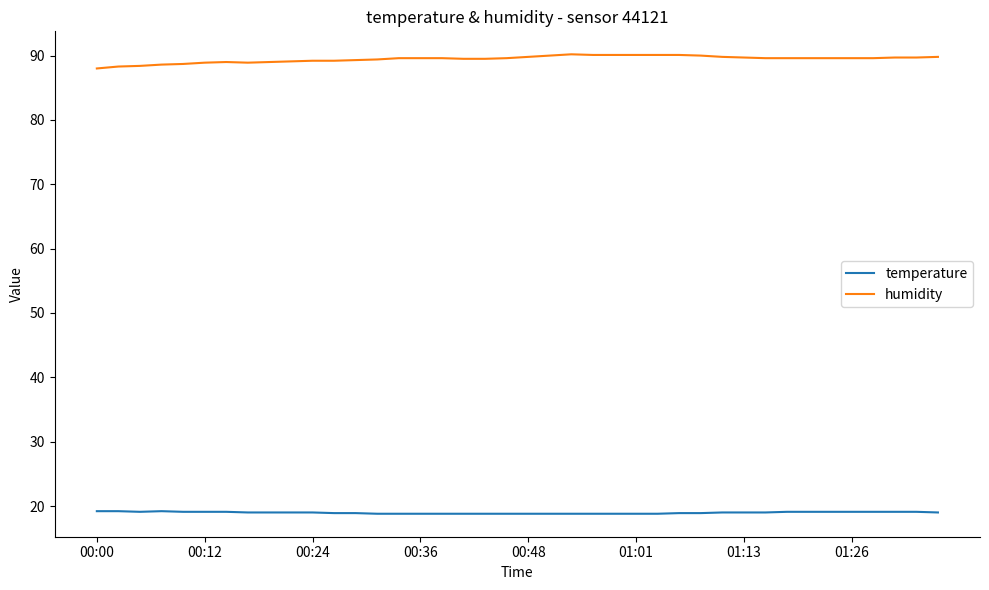

Count the number of data series in this chart.

2